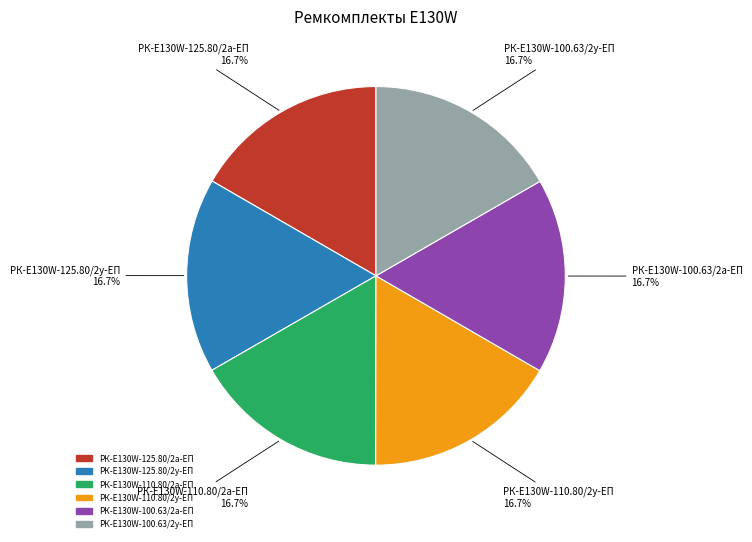

To the nearest percent, what is the combined percentage of РК-E130W-100.63/2у-ЕП and РК-E130W-110.80/2а-ЕП?

33%